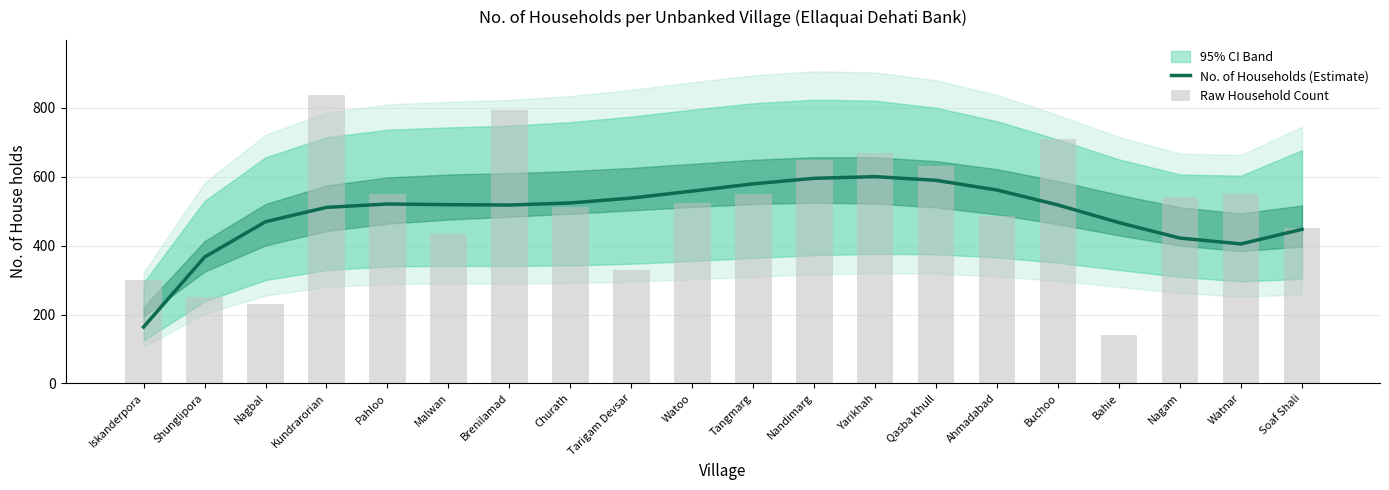

At Brenilamad, list the series in order from smallest to largest.

No. of Households (Estimate), Raw Household Count